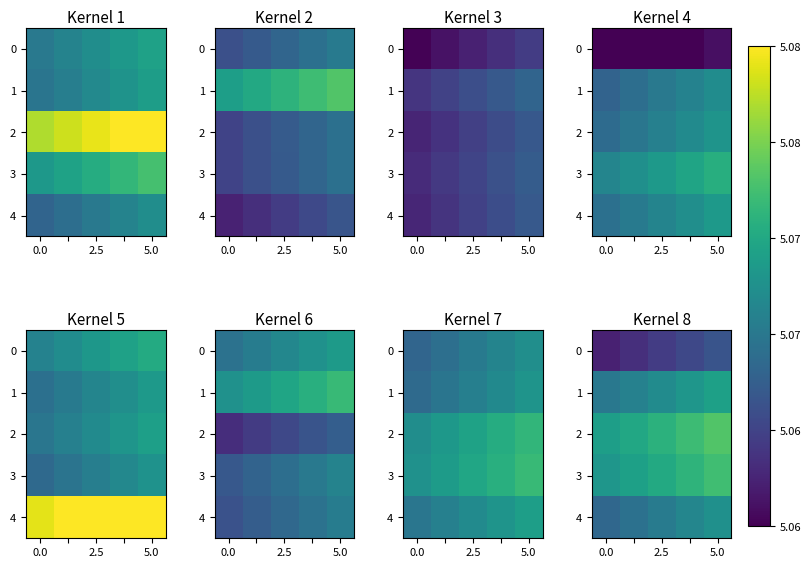

How many data points does each series have?

5